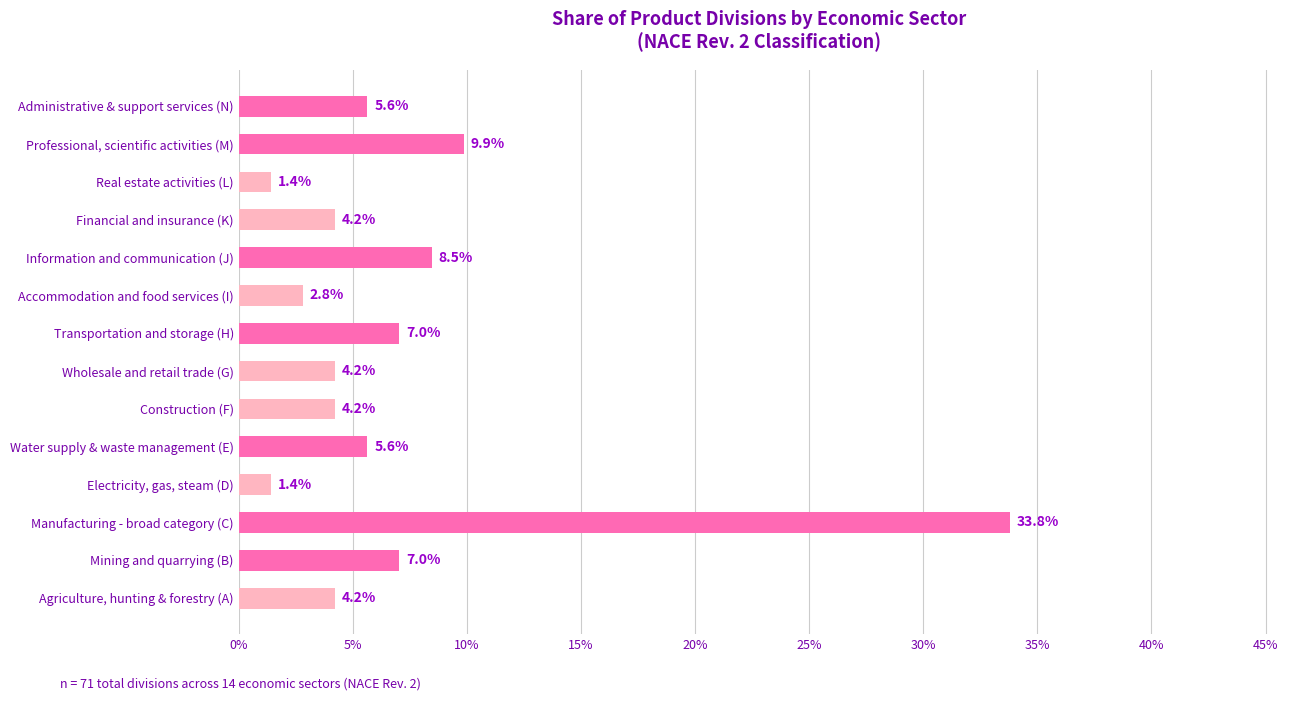

The chart shows a value of 4.2 at Financial and insurance (K). True or false?

True